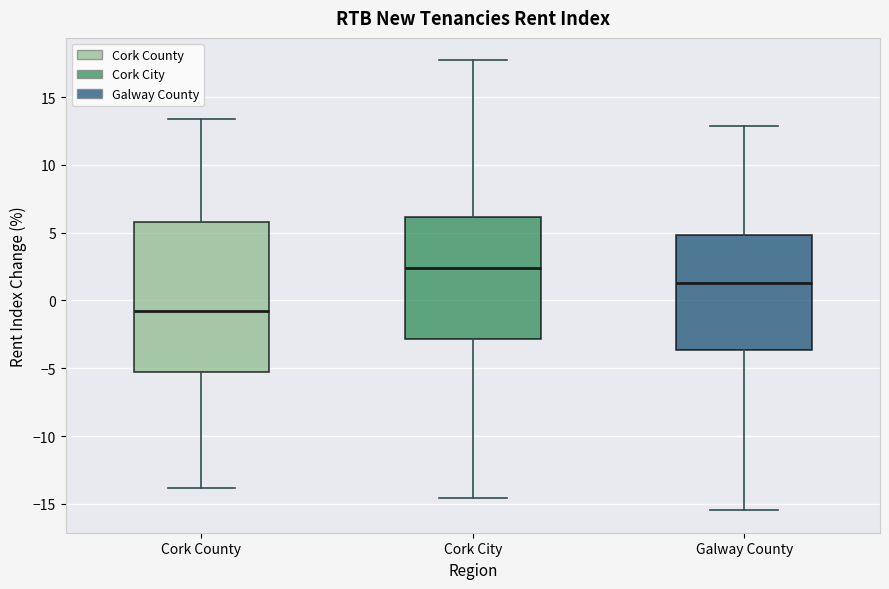

Where does the lower whisker of the box for Cork County end on the y-axis? The values are not printed on the chart, so give them approximately, as read against the axis.

-14.0